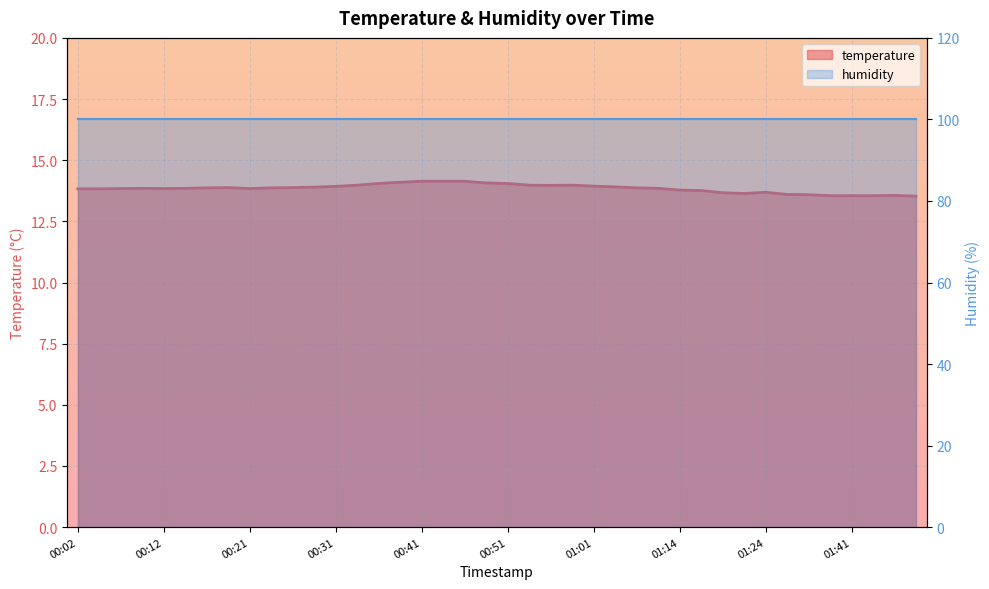

Reading left to right, what are all the values shown in this chart?

13.8	13.8	13.8	13.8	13.8	13.8	13.9	13.9	13.8	13.9	13.9	13.9	13.9	14.0	14.1	14.1	14.1	14.1	14.1	14.1	14.1	14.0	14.0	14.0	13.9	13.9	13.9	13.8	13.8	13.8	13.7	13.6	13.7	13.6	13.6	13.6	13.6	13.6	13.6	13.5